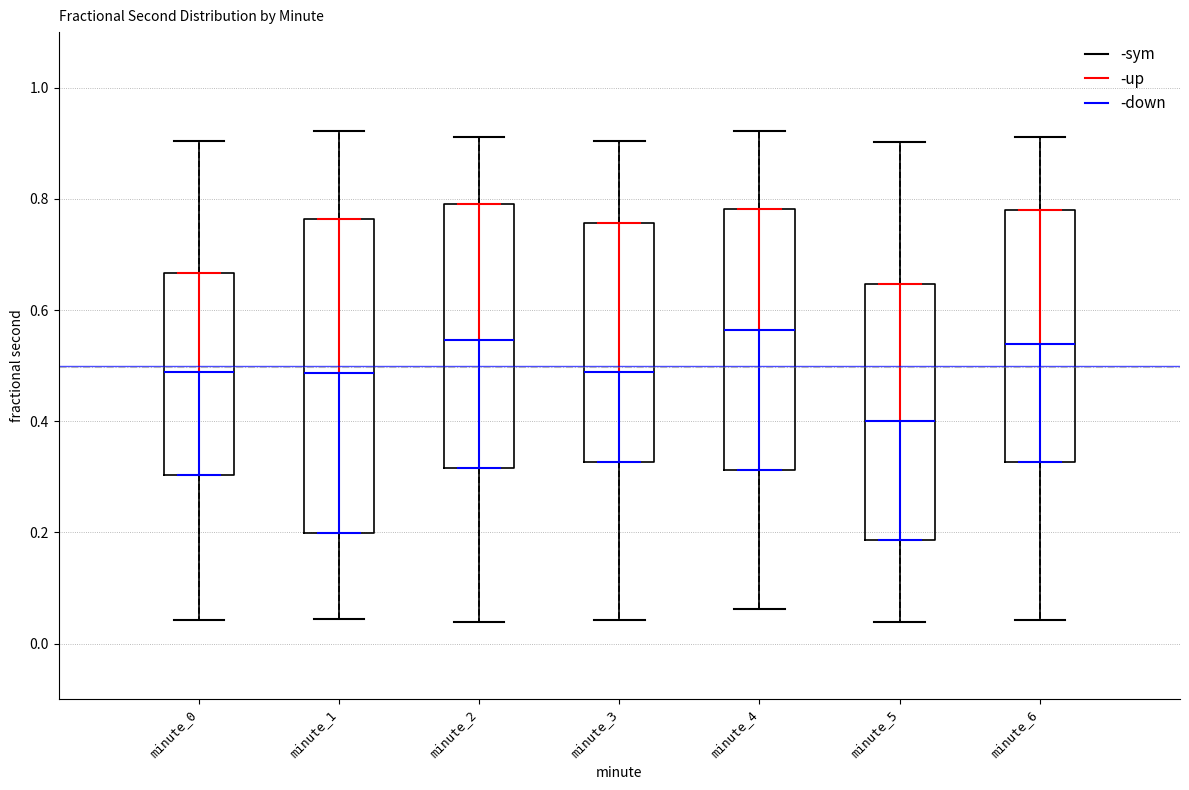

Comparing the boxes themselves (not the whiskers), which one is the tallest?

minute_1